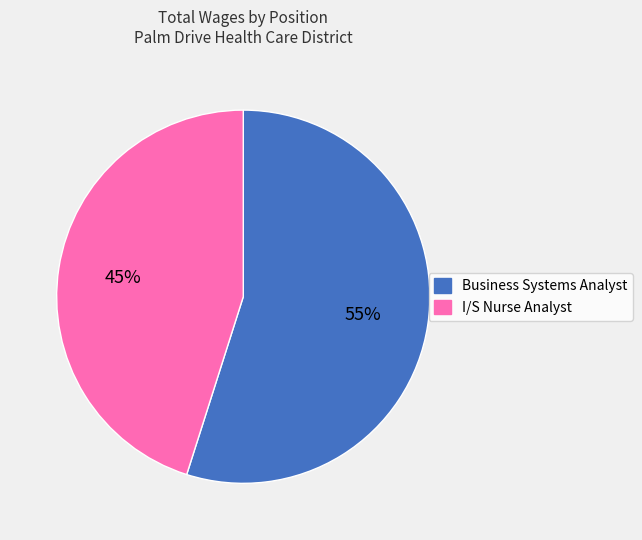

To the nearest percent, what portion does Business Systems Analyst represent?

55%